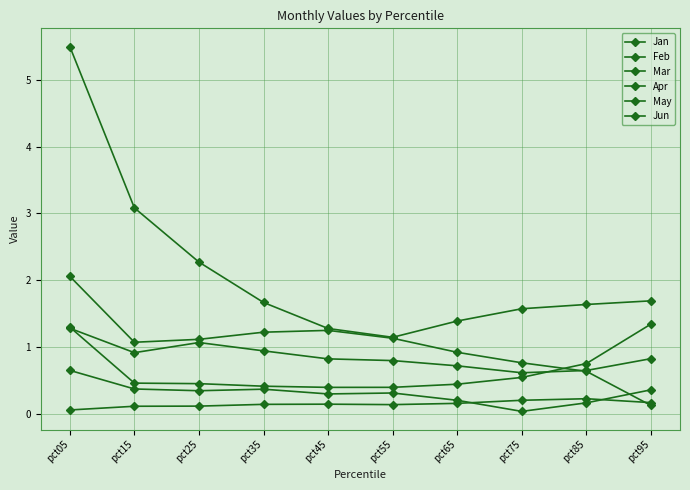

What is the difference between the highest and lowest values at pct05?

5.4